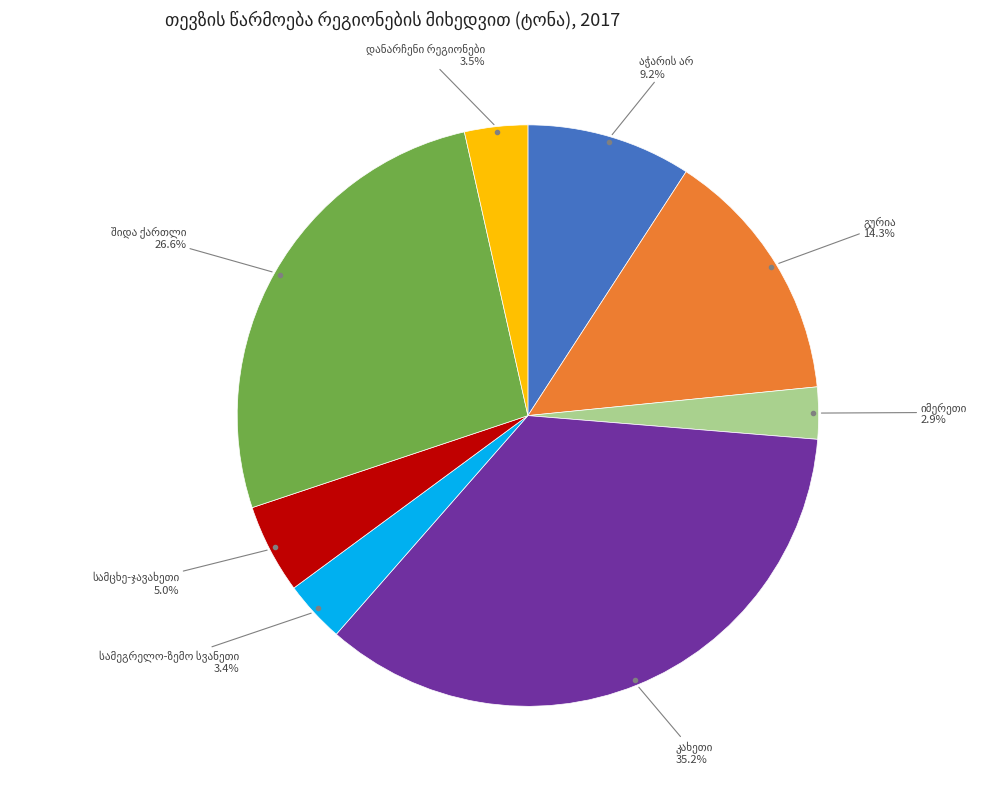

Is there any slice that represents more than half of the pie?

No